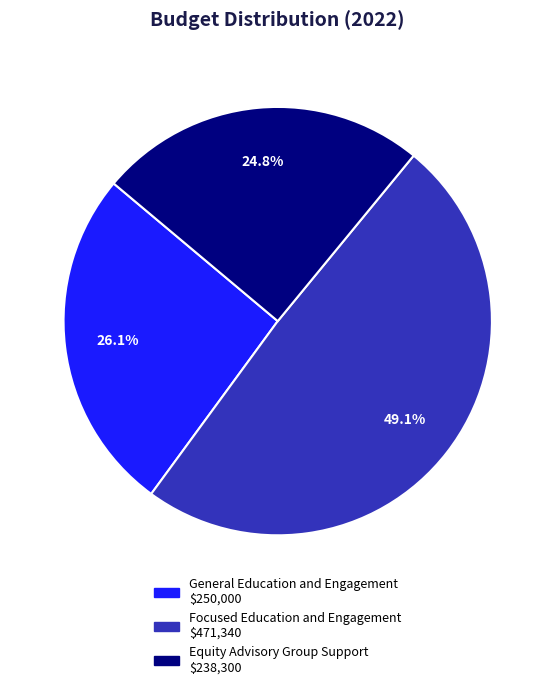

Is the sum of Focused Education and Engagement and General Education and Engagement greater than half?

Yes